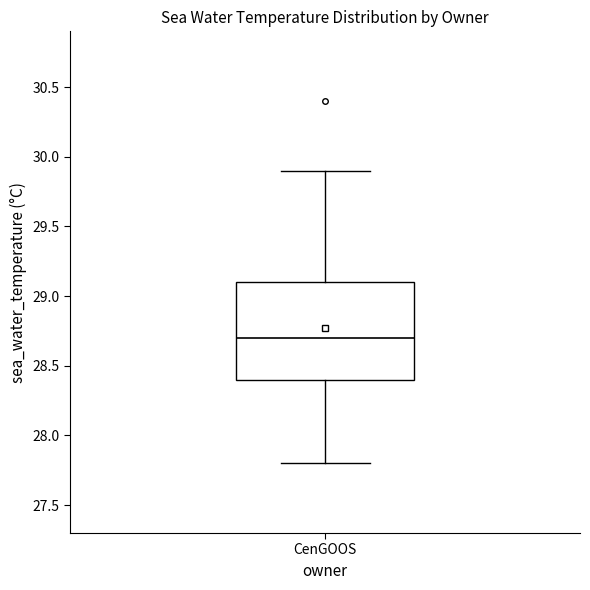

Transcribe this box plot: give where the median line is, the range the box spans, and where the two whiskers end, as read against the y-axis. The values are not printed on the chart, so give them approximately, as read against the axis.

median 28.7, box 28.4 to 29.1, whiskers 27.8 to 29.9